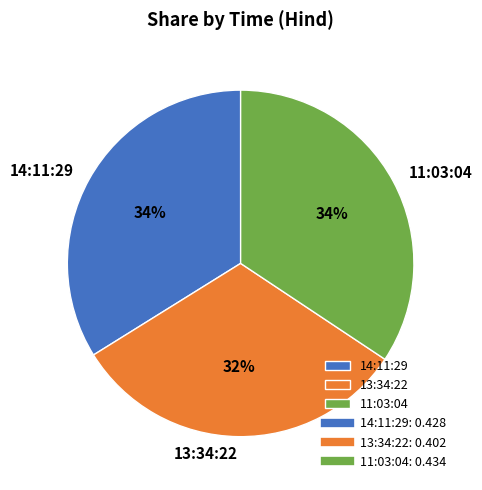

What is the smallest slice in the pie chart?

13:34:22